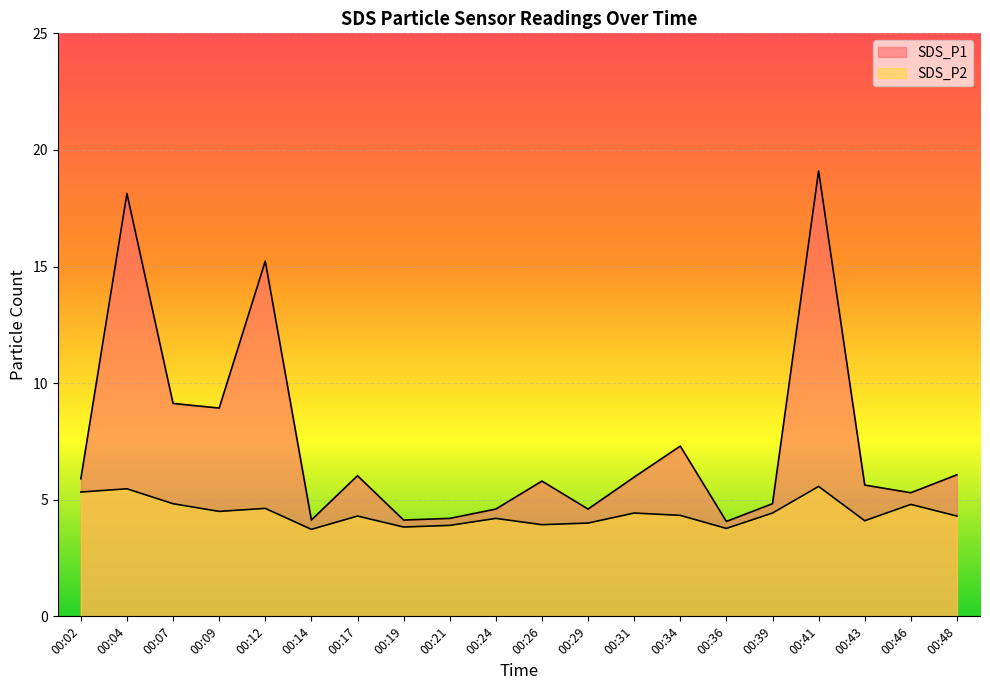

List the series in order of their peak value, highest first.

SDS_P1, SDS_P2